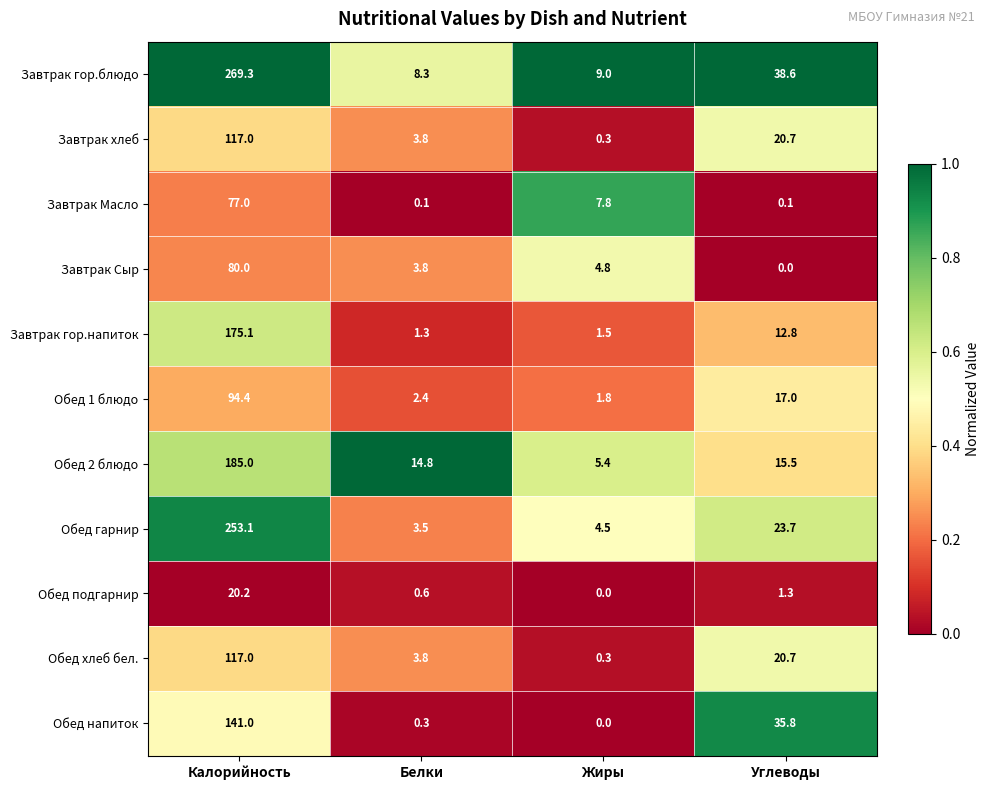

Where does the Завтрак Масло series first go above 7?

Калорийность